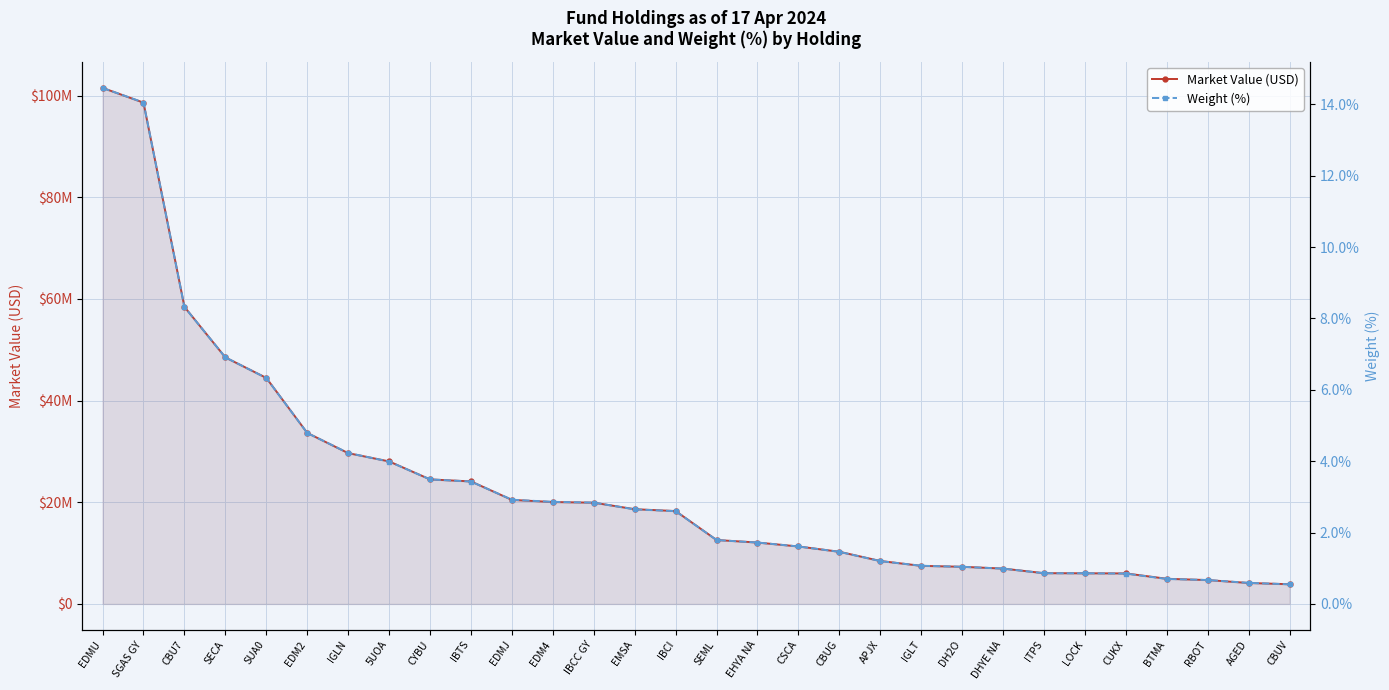

Which category has the lowest value across all series?

CBUV